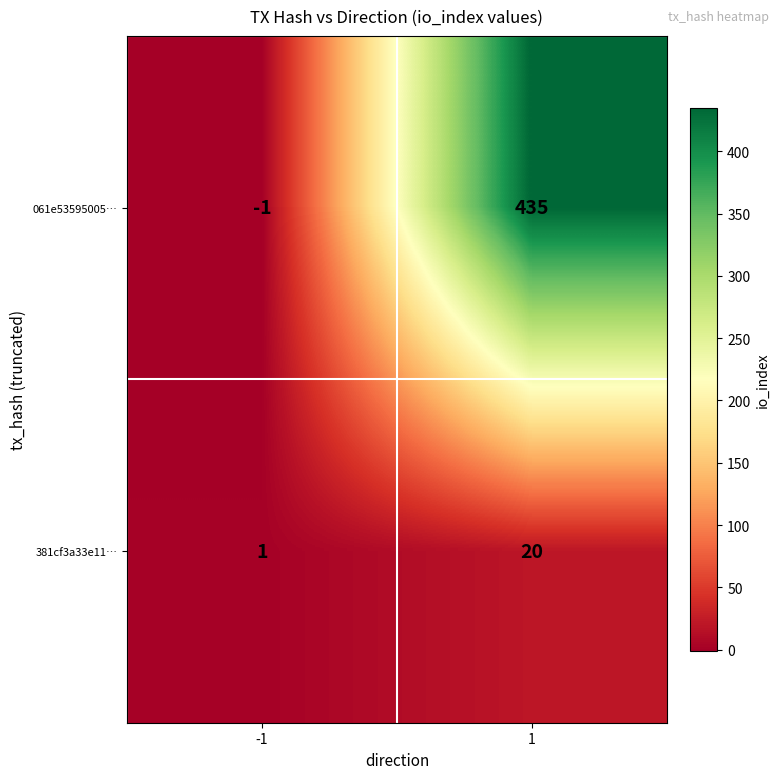

Which series has the largest total across all categories?

061e53595005…